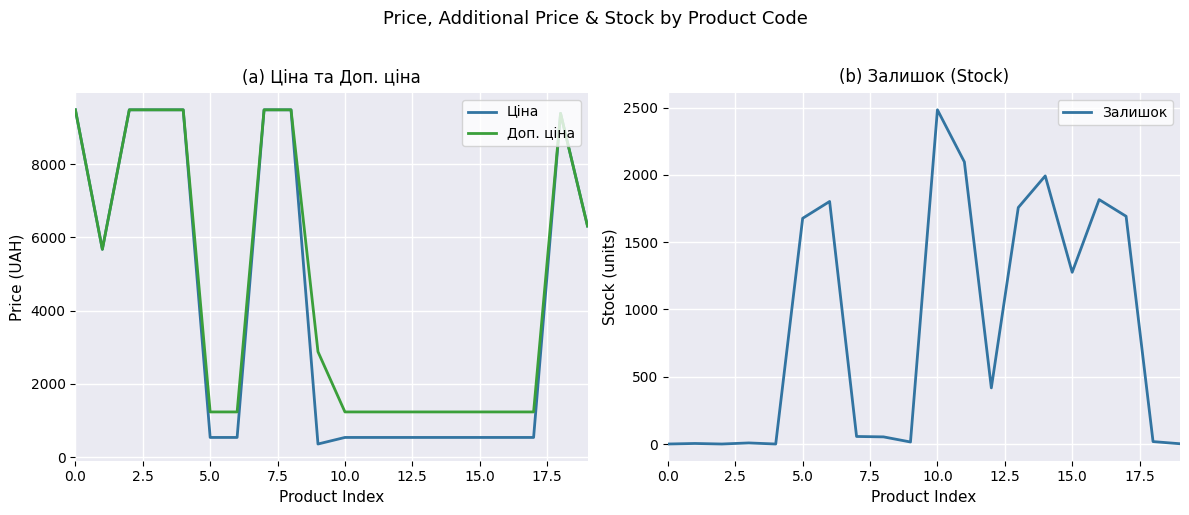

What is the value of the Доп. ціна point at the 11th from the left?

1235.4